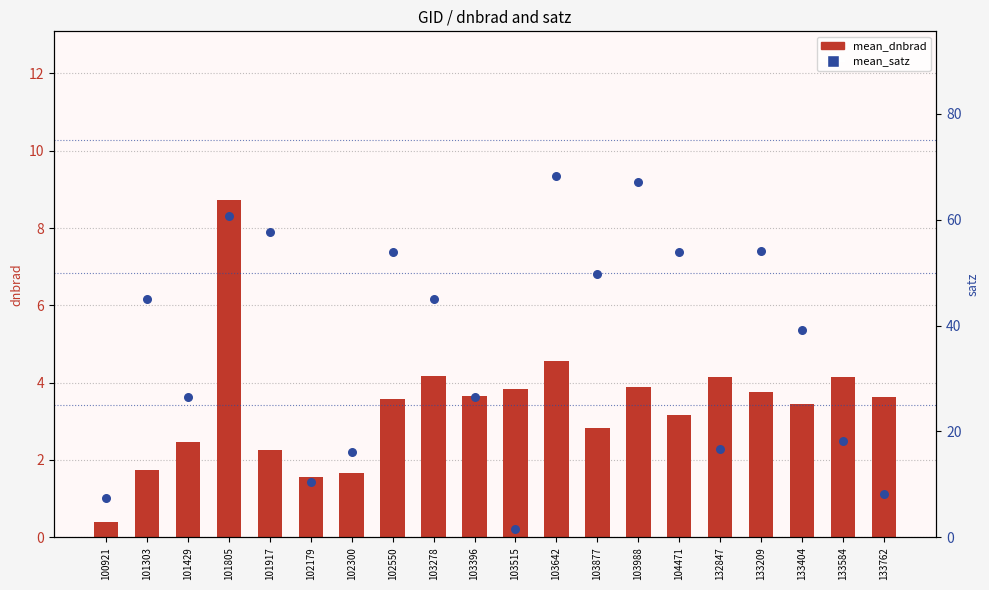

Is the value of mean_satz at 133584 greater than the value of mean_dnbrad at 101303?

Yes